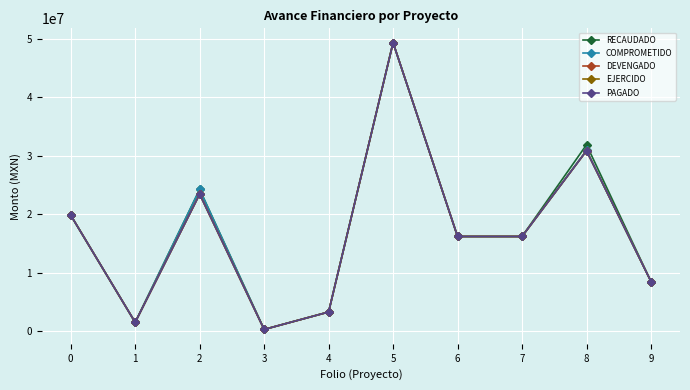

At which category is the sum across all series the highest?

5